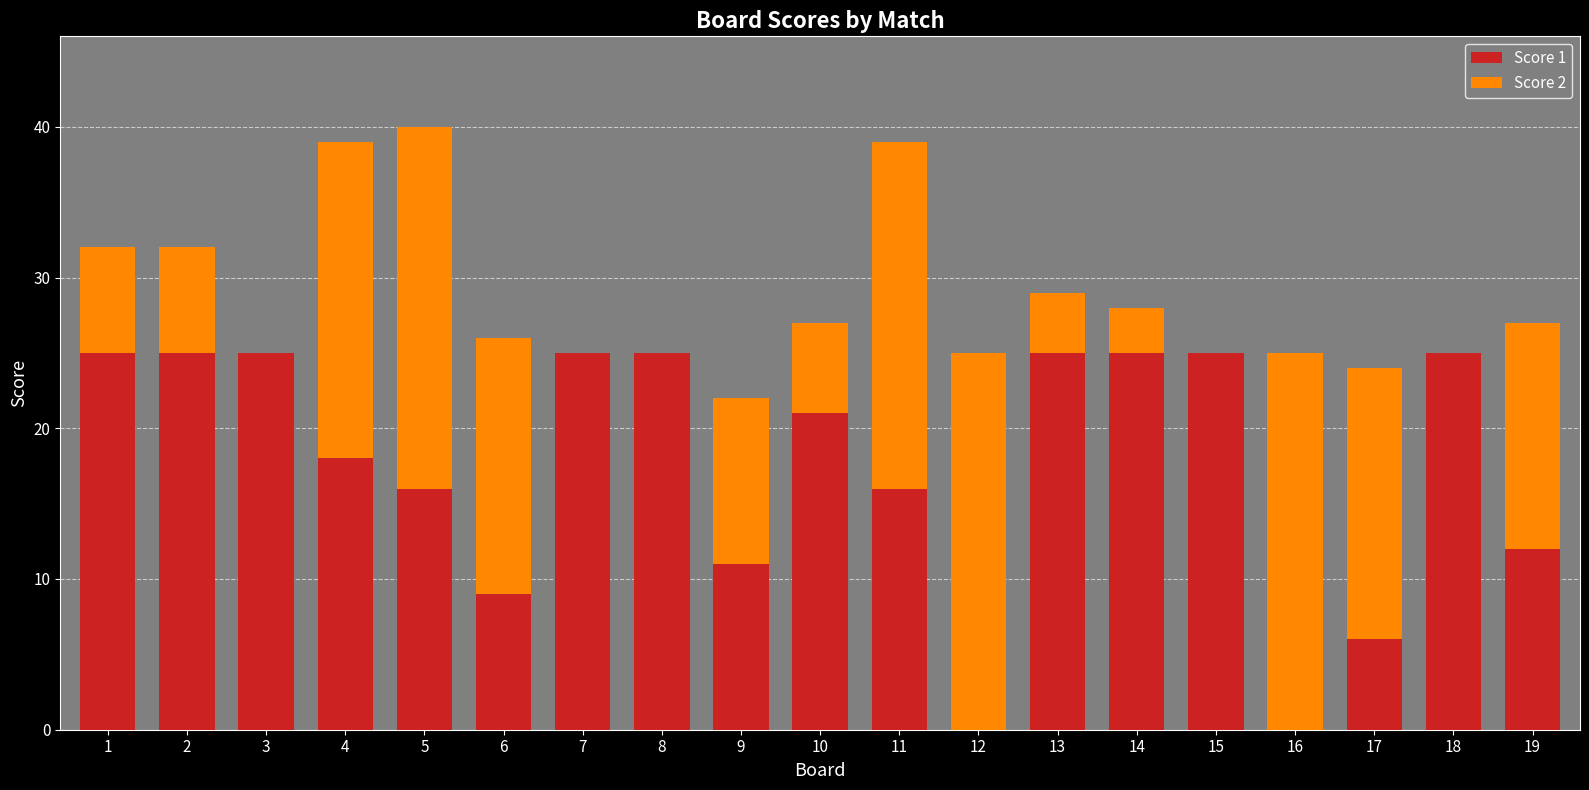

What is the sum of all Score 1 values?

334